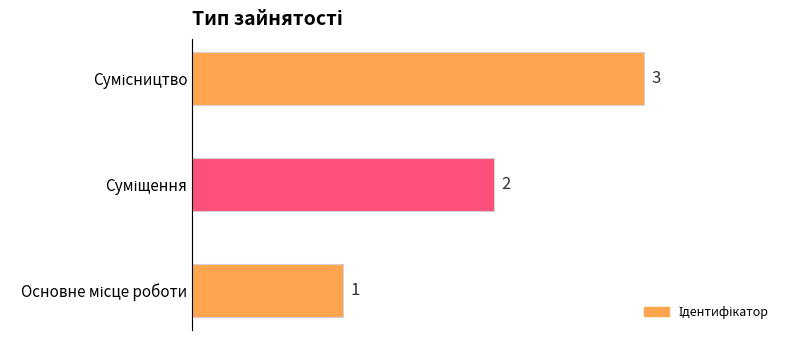

How many values are between 1 and 3?

3